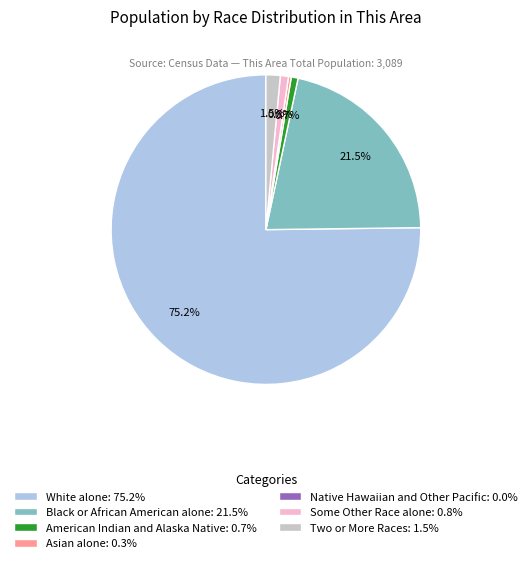

Is White alone: 75.2% the majority of the pie?

Yes